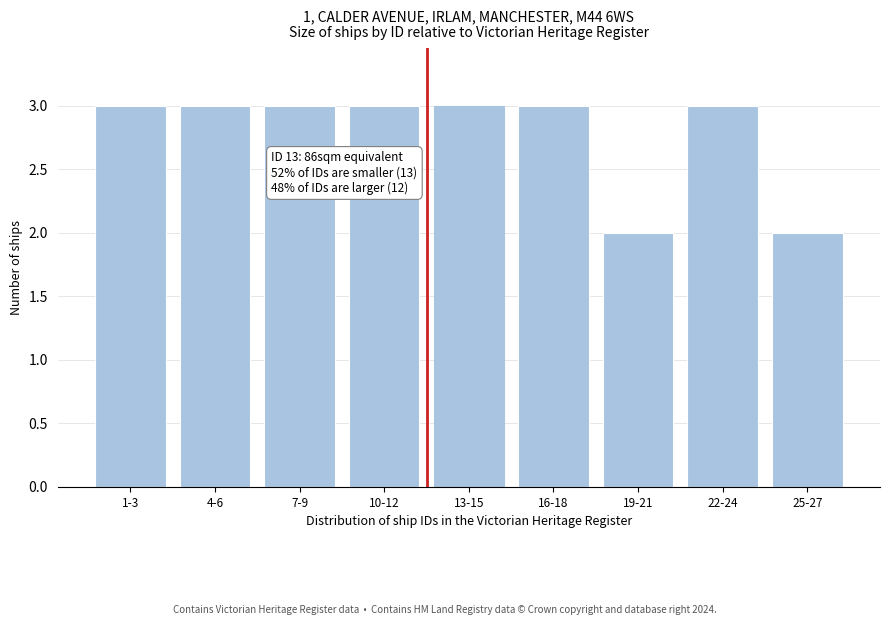

Reading left to right, list all the values displayed in this chart.

1-3=3	4-6=3	7-9=3	10-12=3	13-15=3	16-18=3	19-21=2	22-24=3	25-27=2